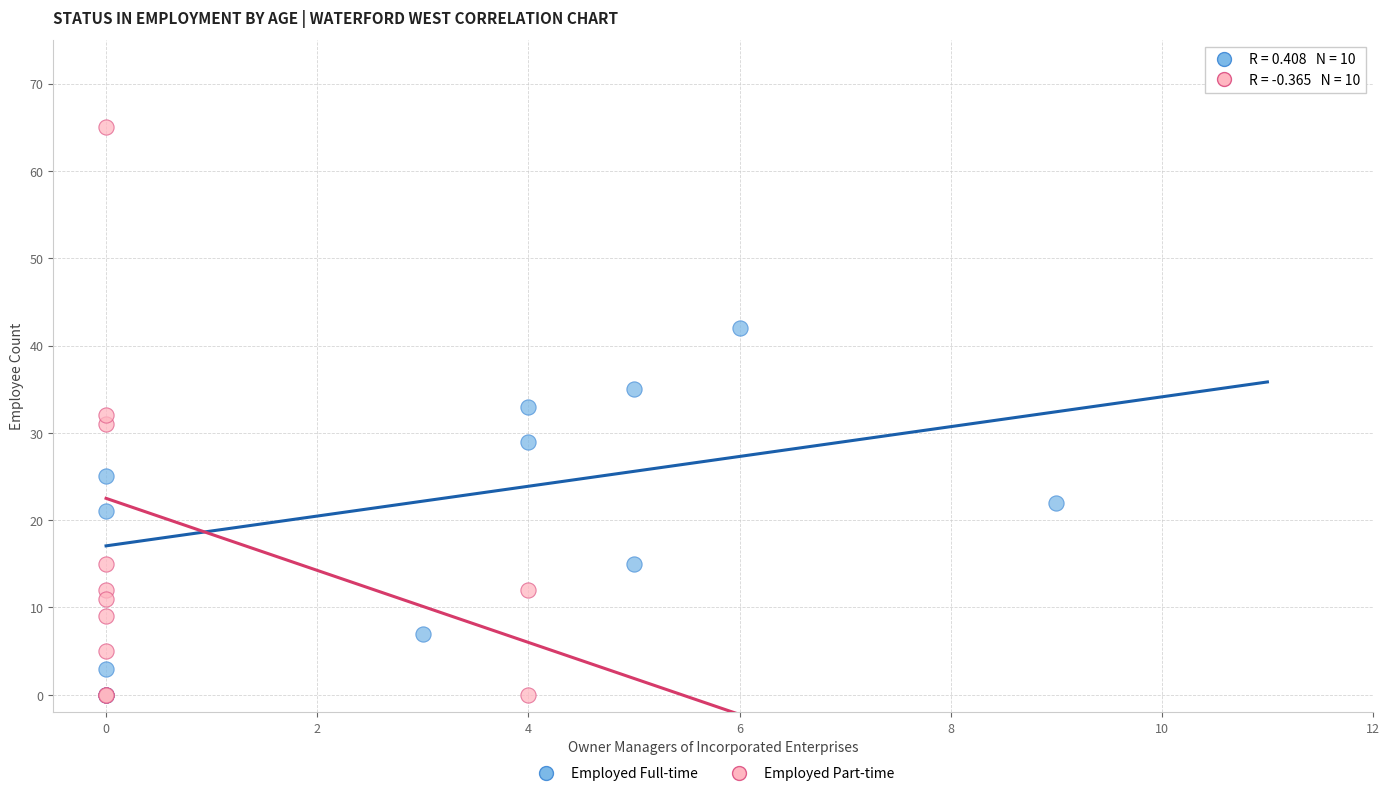

What are all the series names shown in the legend?

Employed Full-time, Employed Part-time